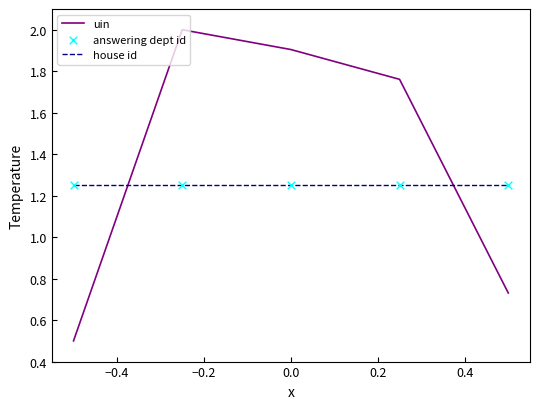

Which series has the largest total across all categories?

uin